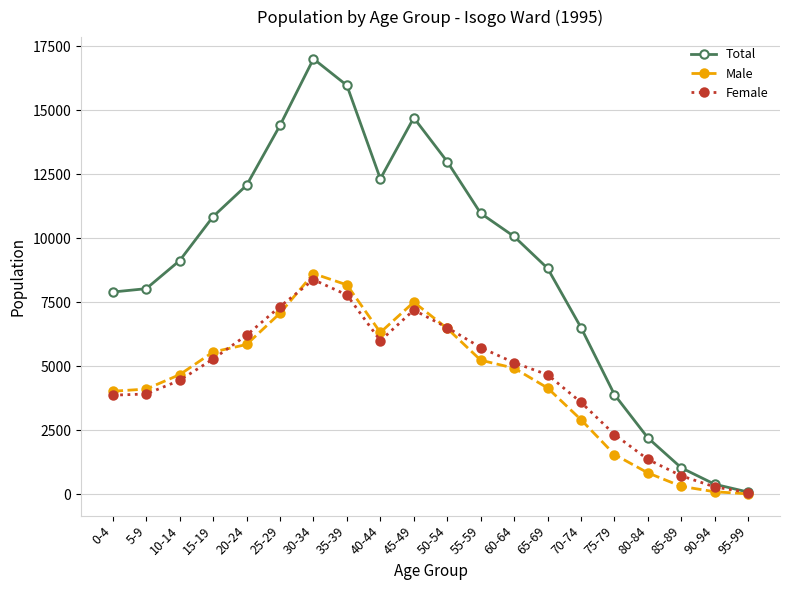

What position from the left is 85-89?

18